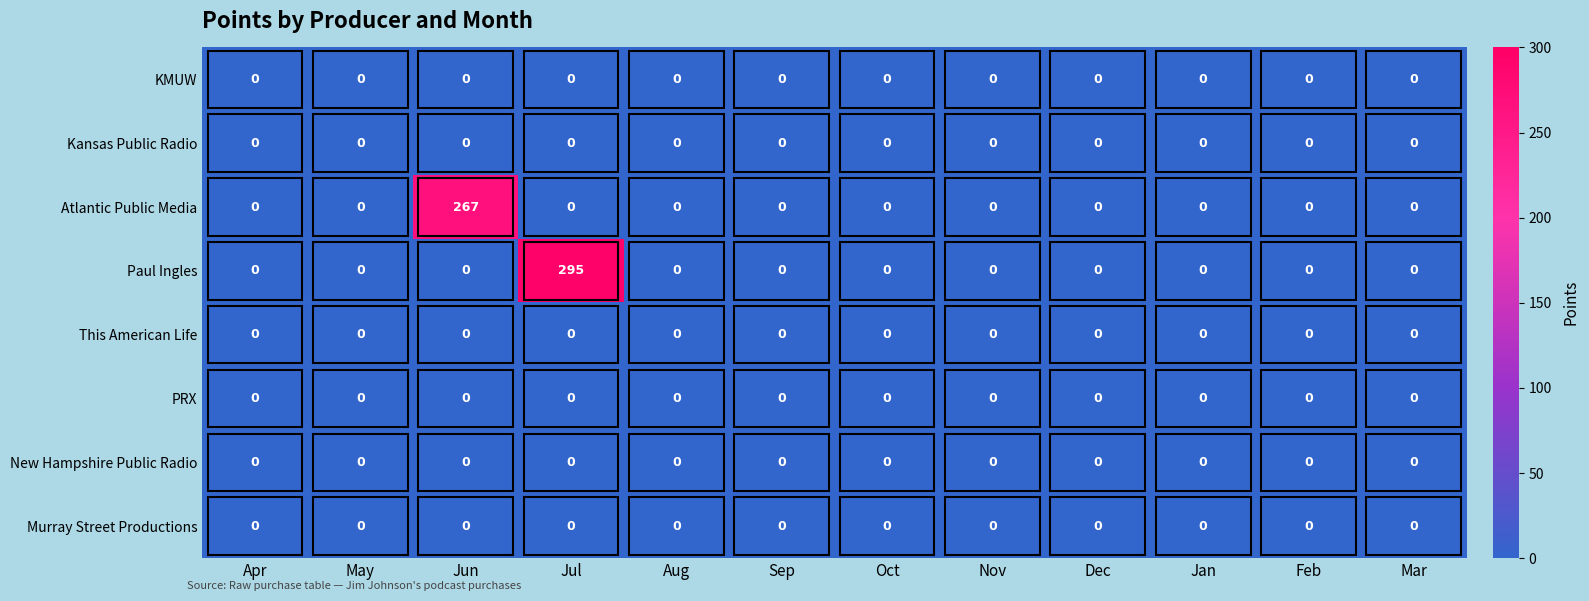

Count the number of data series in this chart.

8